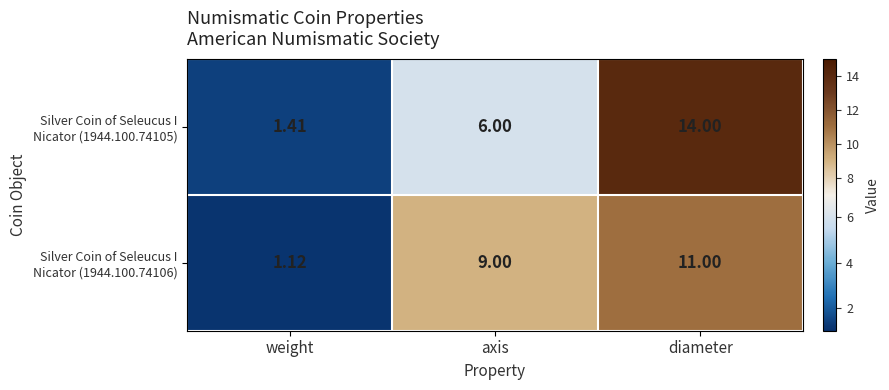

At which category is the sum across all series the highest?

diameter